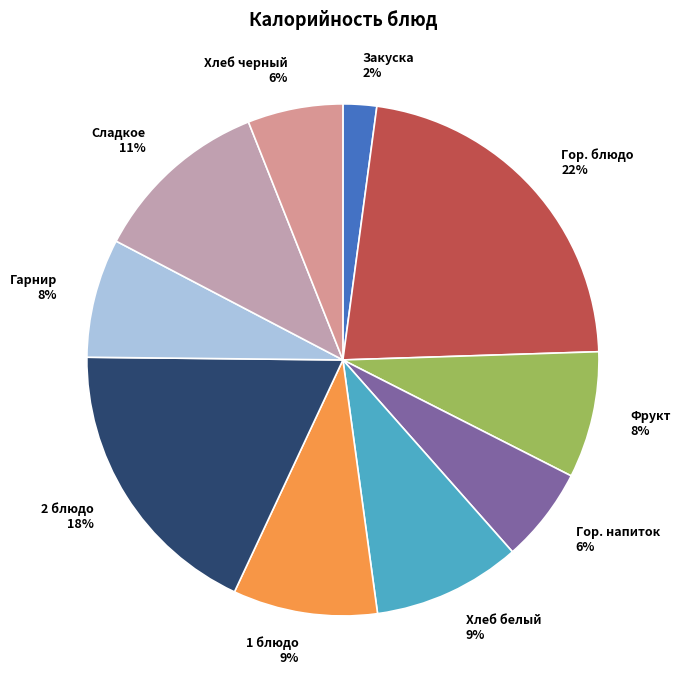

Which category has the biggest portion of the pie?

Гор. блюдо